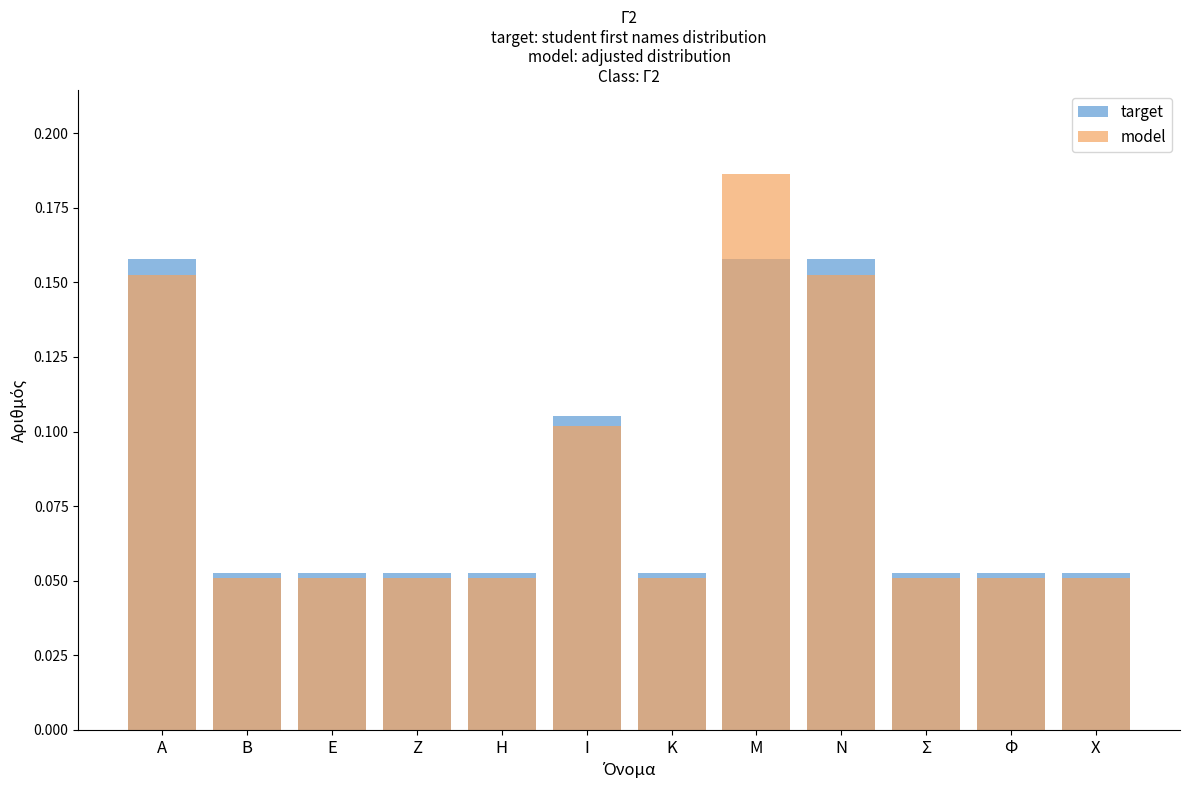

What is the total value across all series at Ε?

0.1